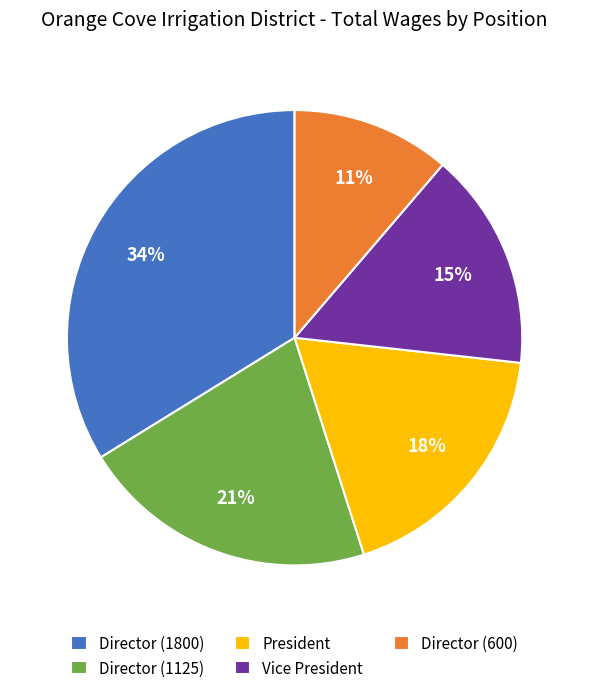

To the nearest percent, what is the difference between the Director (600) and Vice President slice percentages?

4%